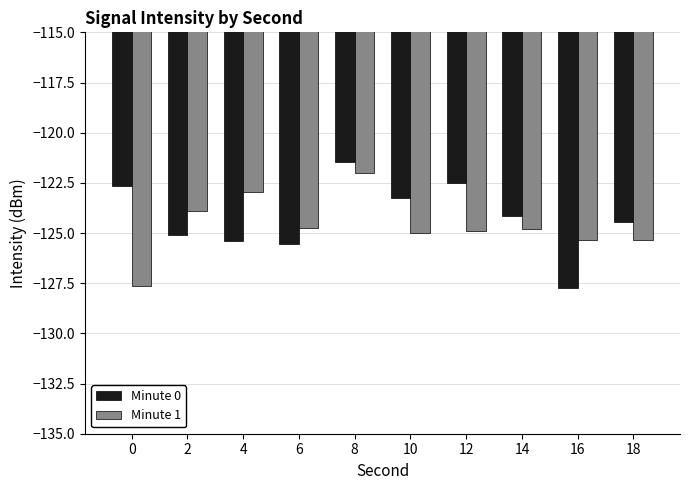

Between 2 and 10, which series saw the biggest shift?

Minute 0